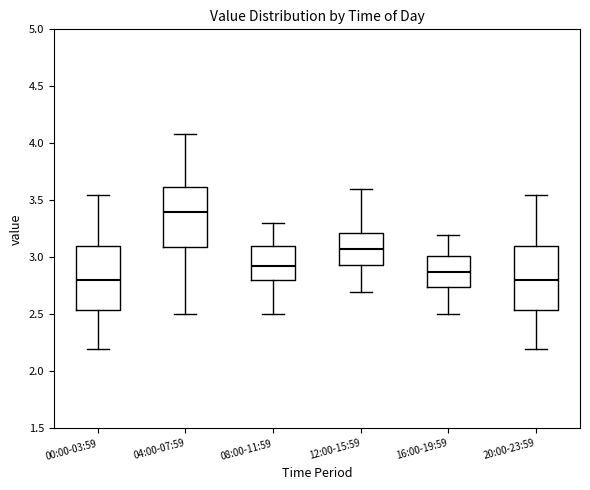

Where does the lower whisker of the box for 12:00-15:59 end on the y-axis? The values are not printed on the chart, so give them approximately, as read against the axis.

2.70